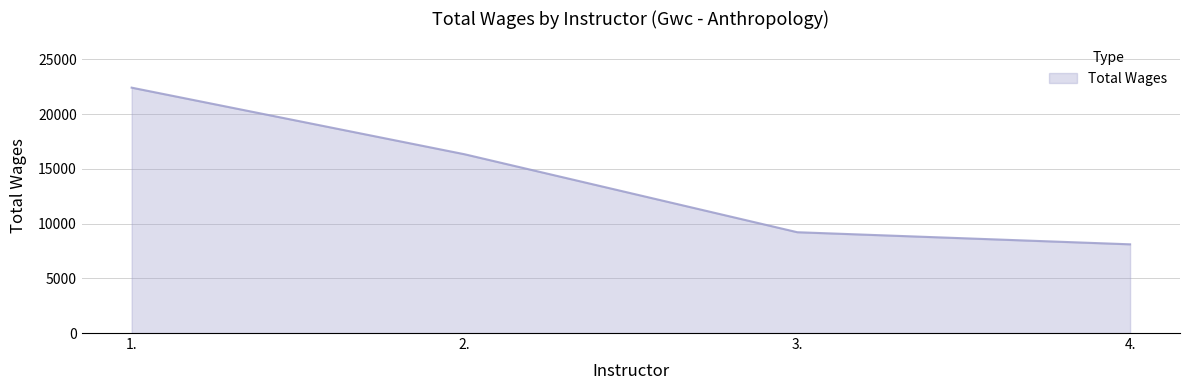

What is the difference between the maximum and minimum values?

14315